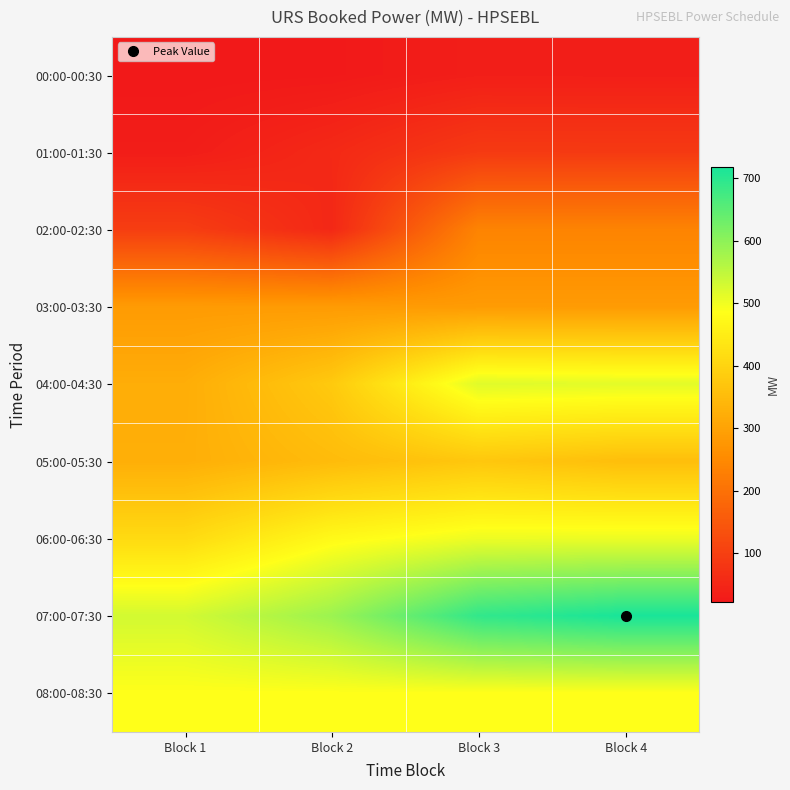

What is the spread (max minus min) of values at Block 4?

684.3